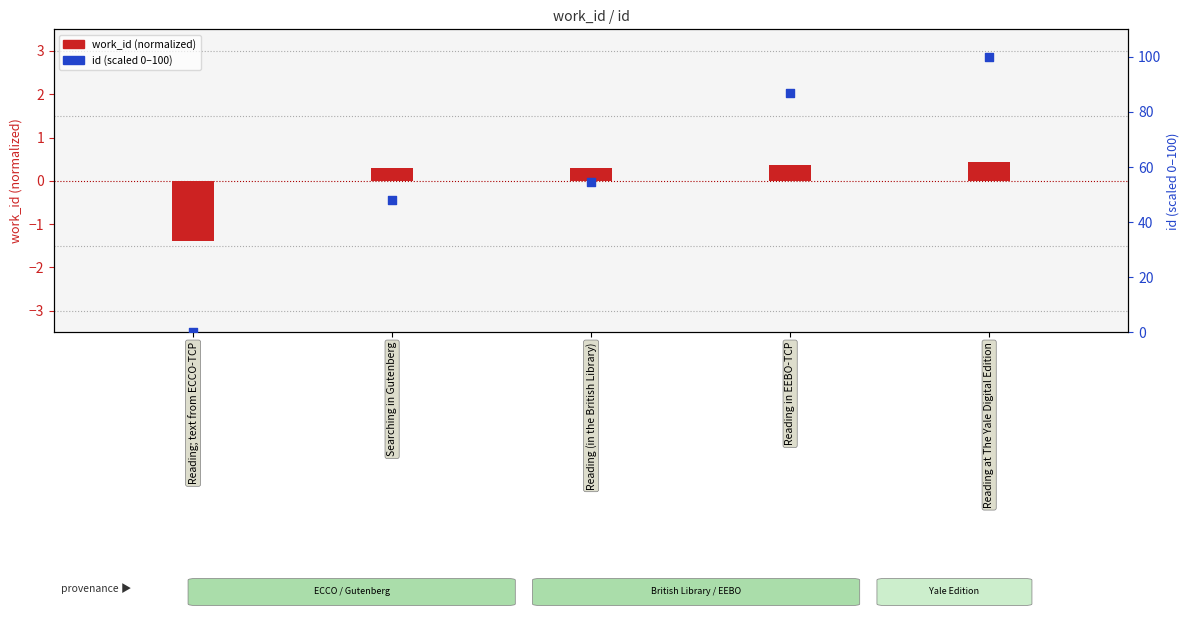

Which series has the largest total across all categories?

id (scaled 0-100)